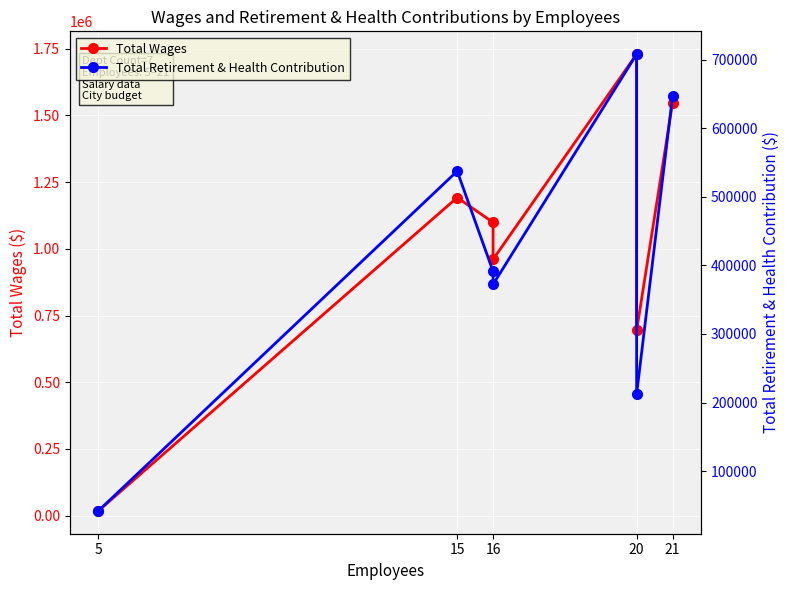

True or false: Total Retirement & Health Contribution has a value of 537404 at 15.

True